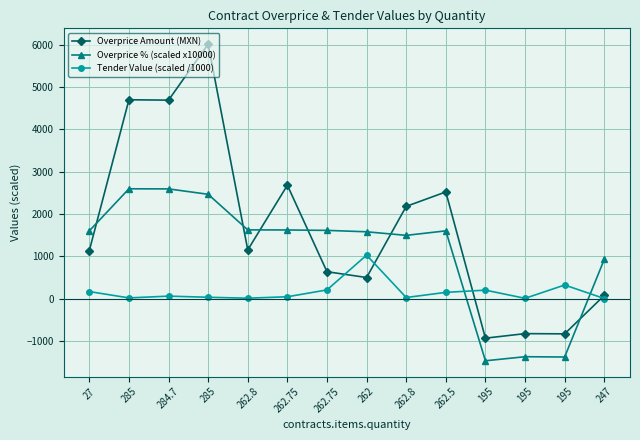

Does the chart have visible grid lines?

Yes